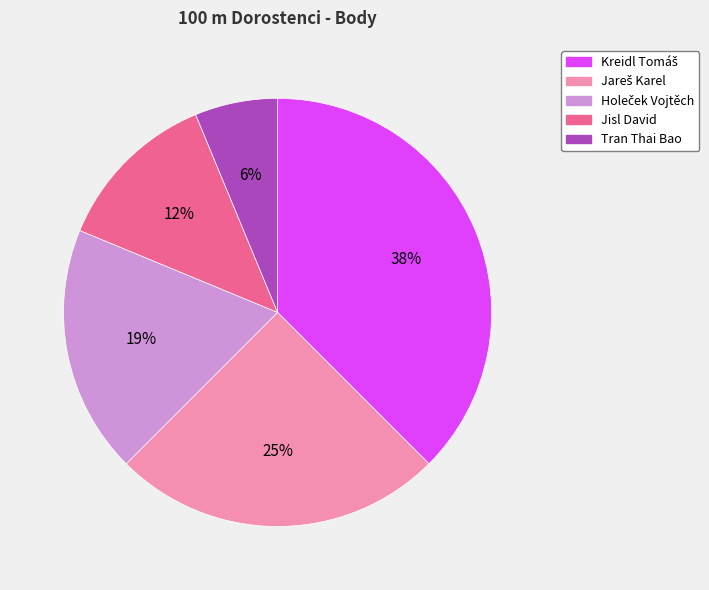

How many segments does this pie chart have?

5